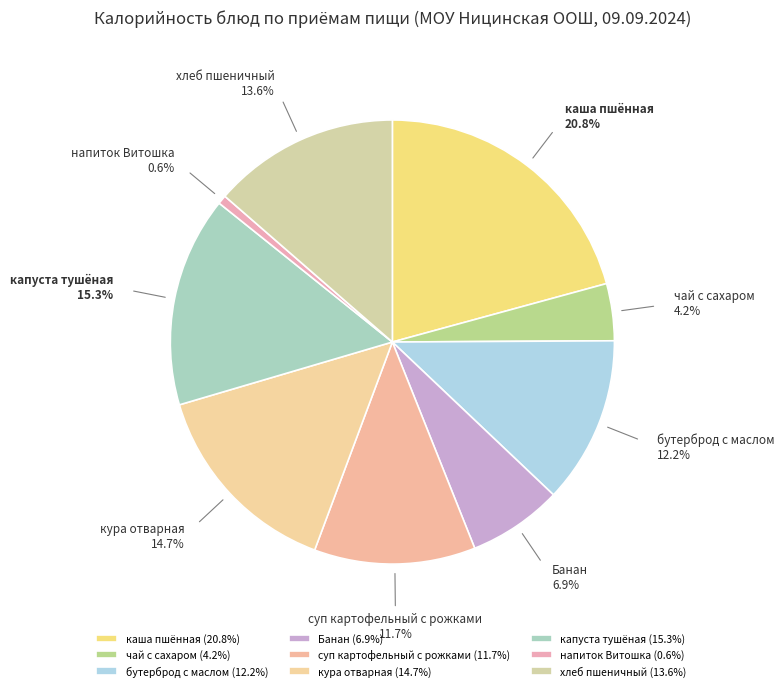

Which has a higher value, каша пшённая or хлеб пшеничный?

каша пшённая